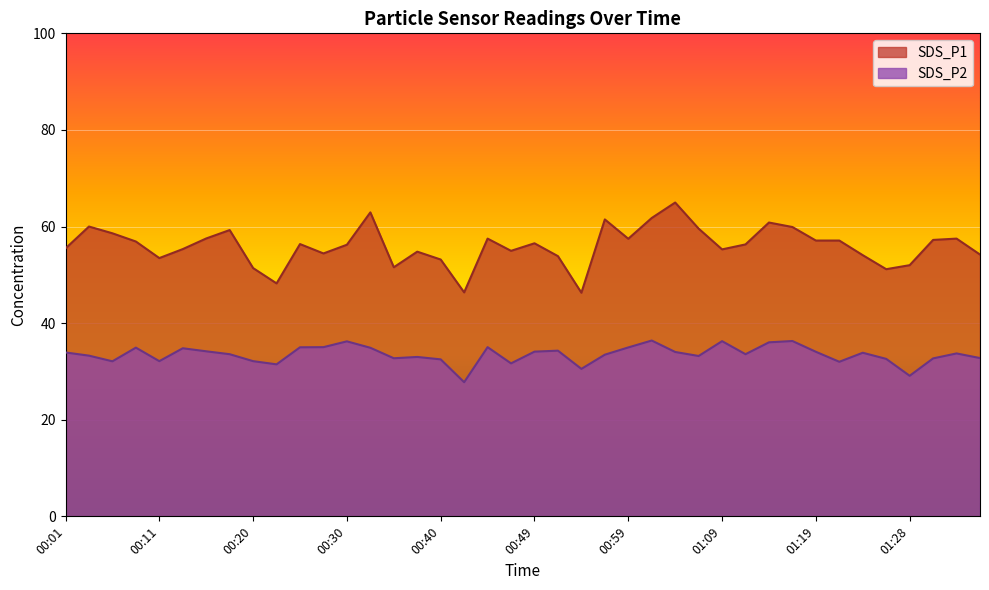

How many data points in SDS_P1 are above 56?

22